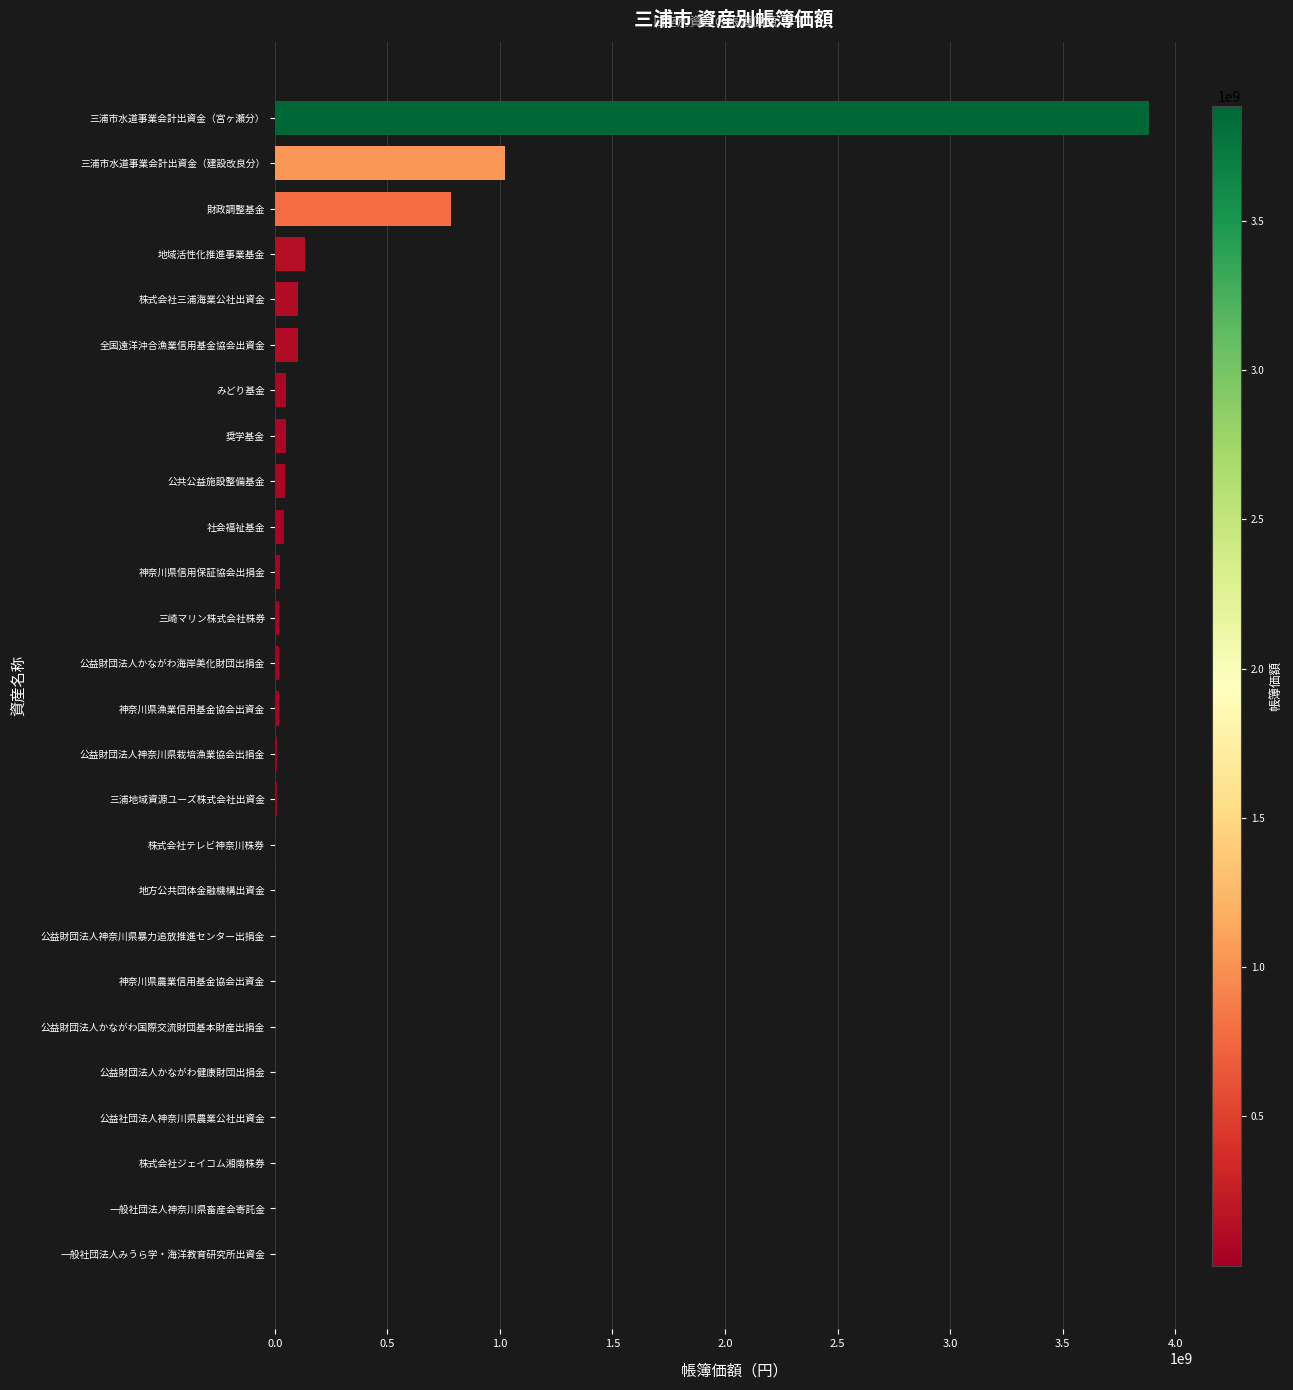

Count the number of data series in this chart.

1